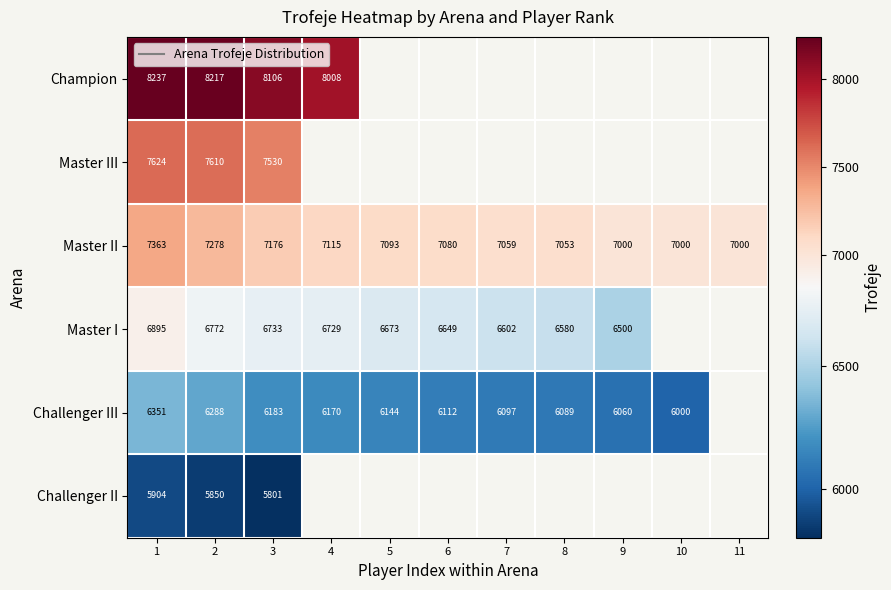

What is the difference between the maximum and minimum values in the Master II series?

363